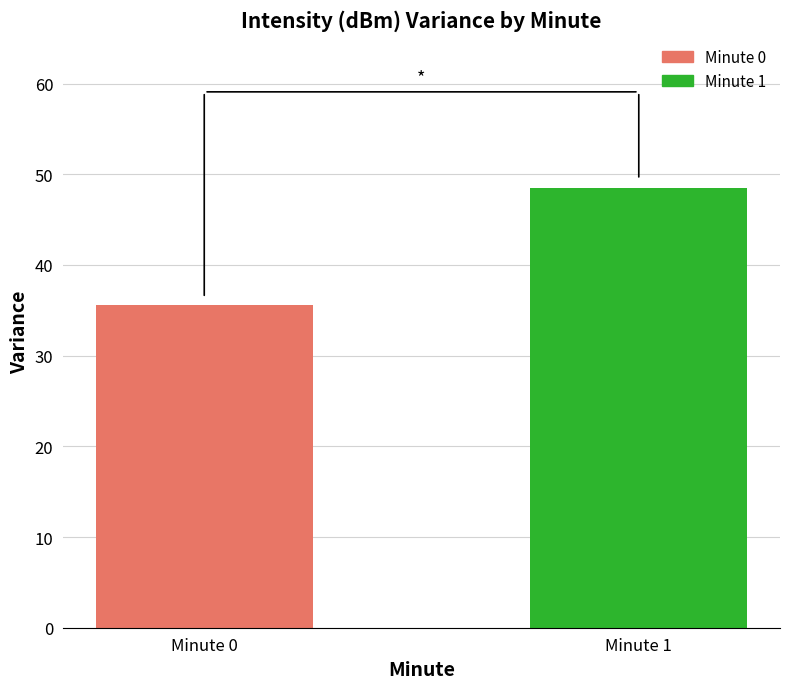

Reading left to right, list all the values displayed in this chart.

35.6	48.4